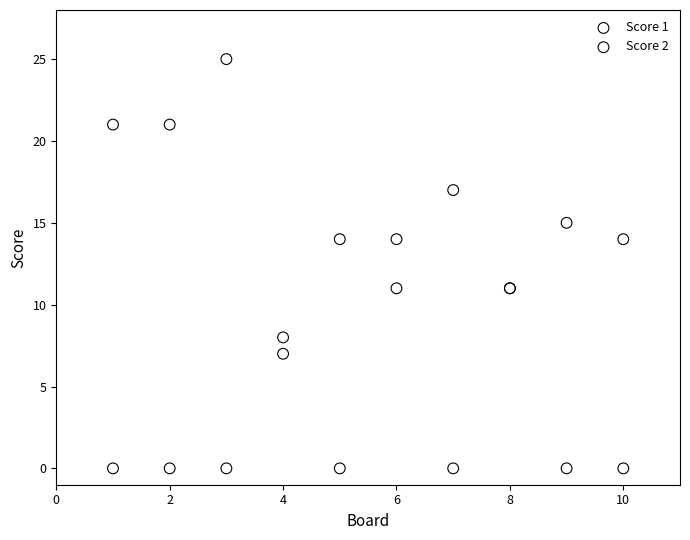

Which series reaches the maximum Y coordinate?

Score 1